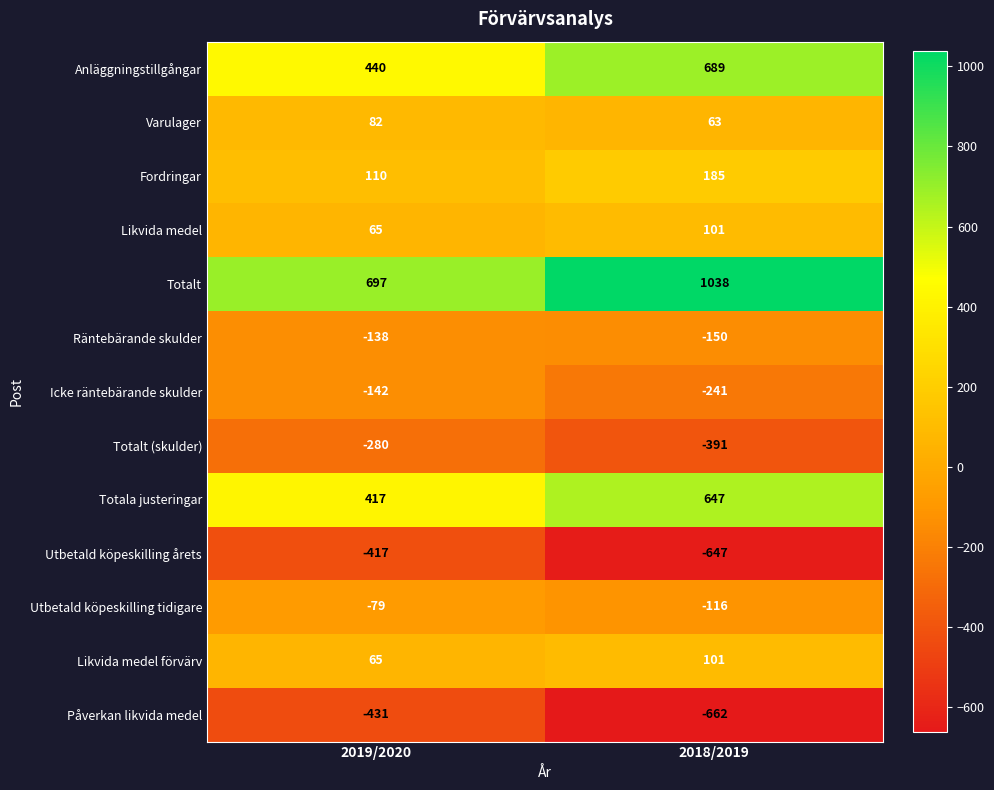

Which series has the largest total across all categories?

Totalt